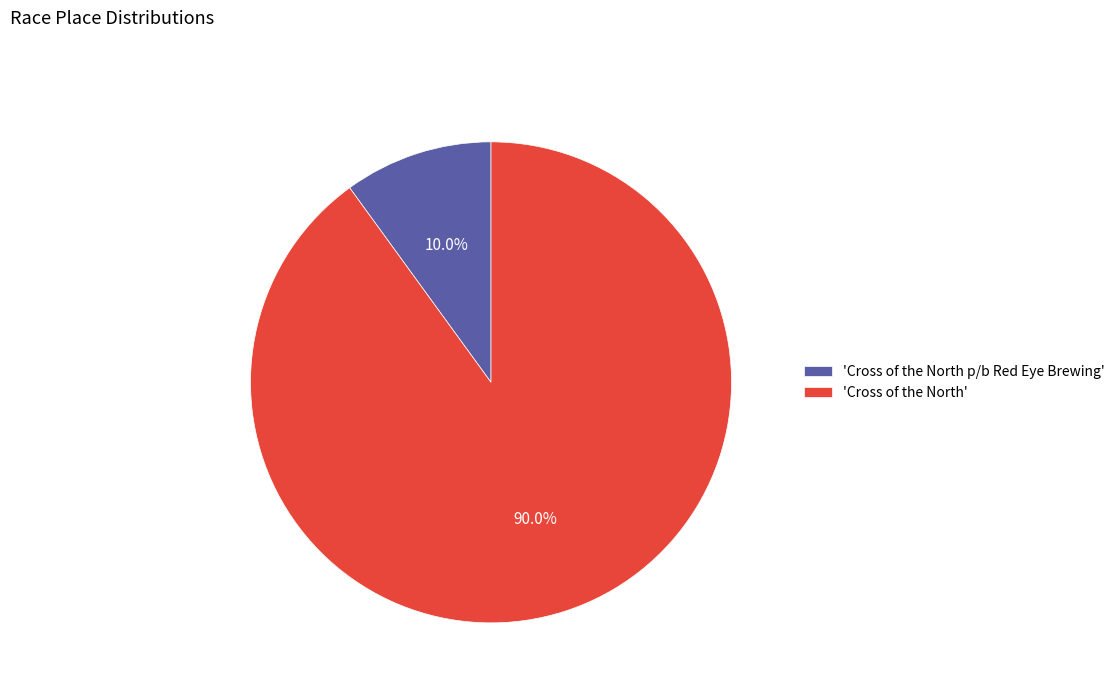

Between 'Cross of the North p/b Red Eye Brewing' and 'Cross of the North', which is larger?

'Cross of the North'